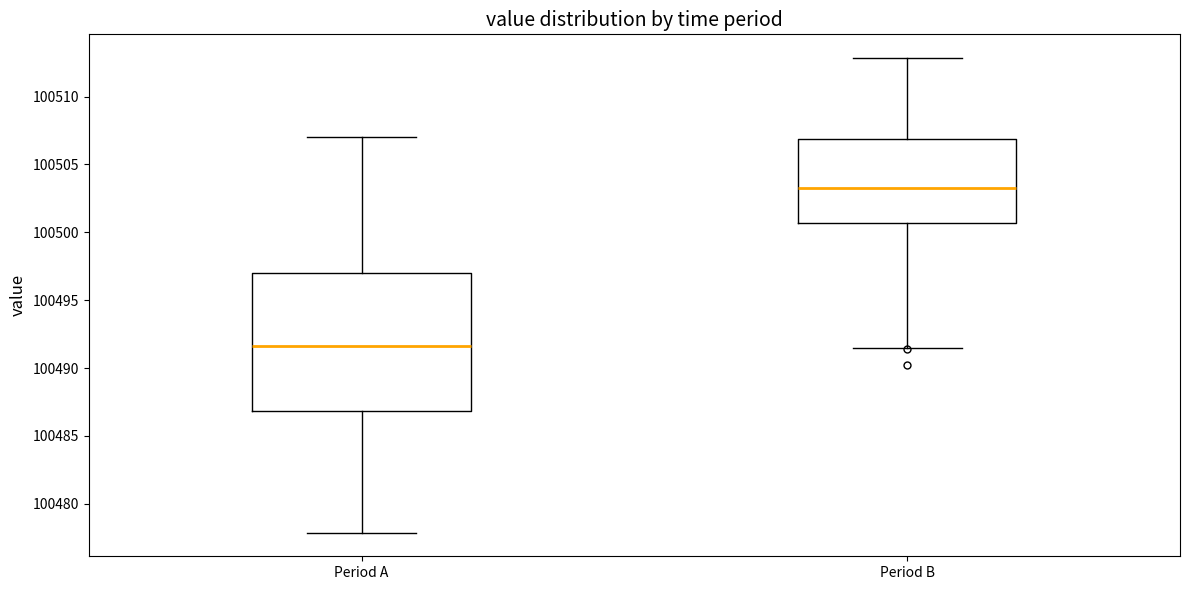

Reading left to right, transcribe this box plot: for each box, give where its median line is, the range the box spans, and where its two whiskers end, as read against the y-axis. The values are not printed on the chart, so give them approximately, as read against the axis.

Period A: median 100491.5, box 100487.0 to 100497.0, whiskers 100478.0 to 100507.0
Period B: median 100503.0, box 100500.5 to 100507.0, whiskers 100491.5 to 100513.0